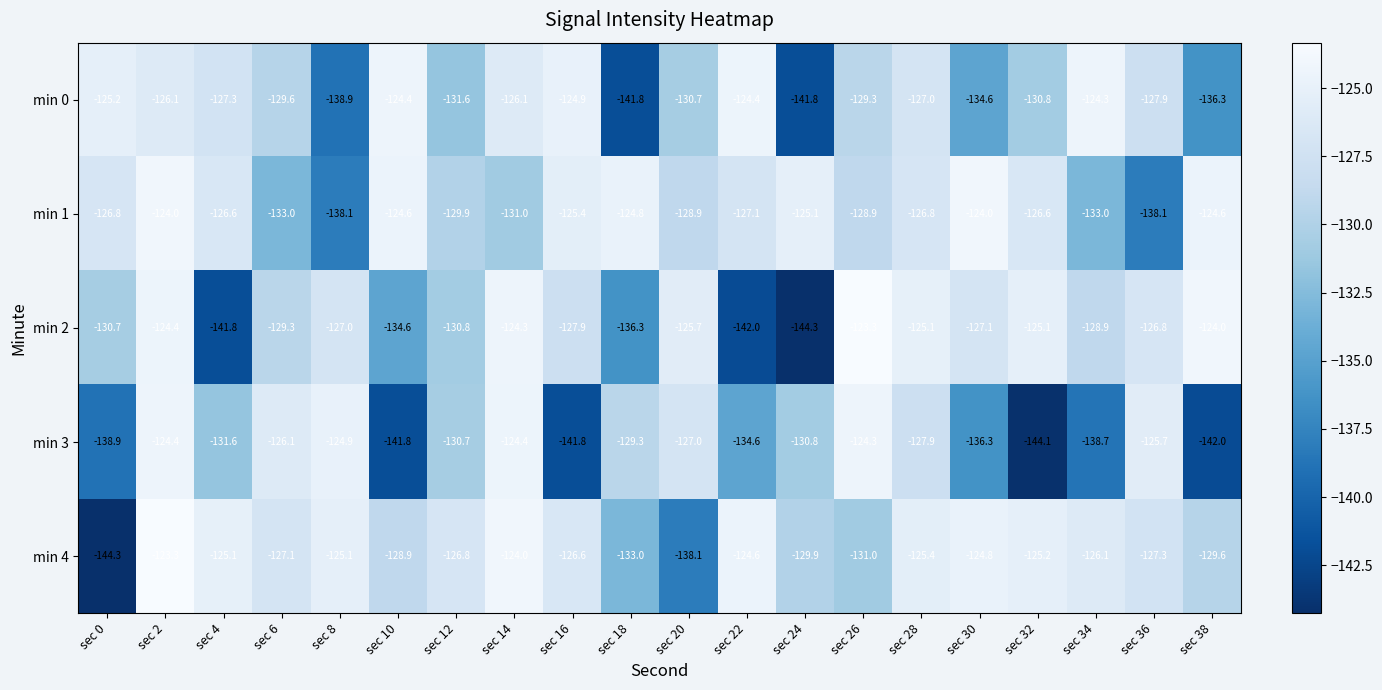

Which category has the highest value in the min 2 series?

sec 26